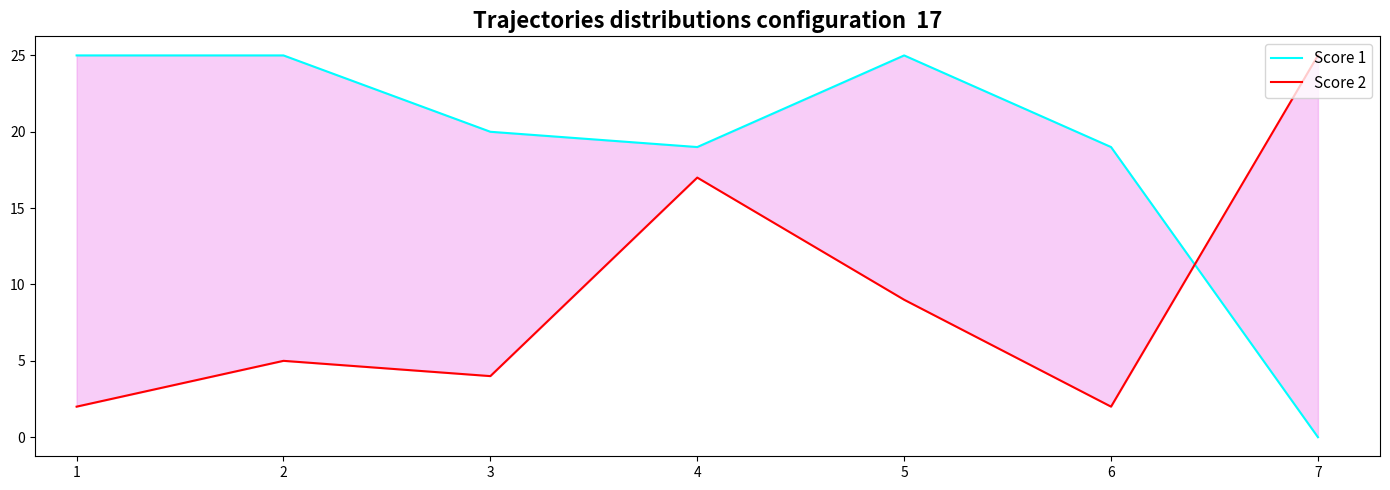

Reading left to right, what are all the values shown in this chart?

Score 1: 25	25	20	19	25	19	0
Score 2: 2	5	4	17	9	2	25